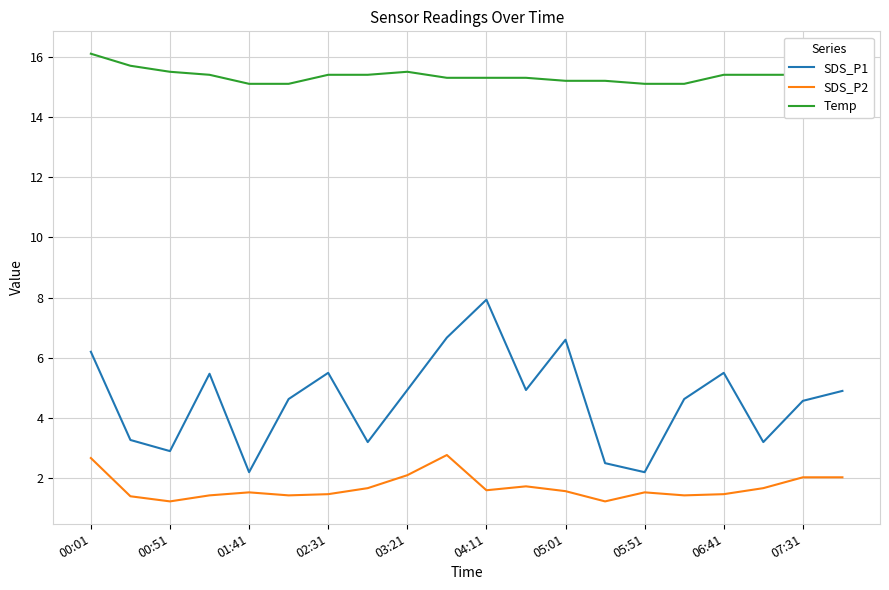

Rank the series by their average value, from lowest to highest.

SDS_P2, SDS_P1, Temp